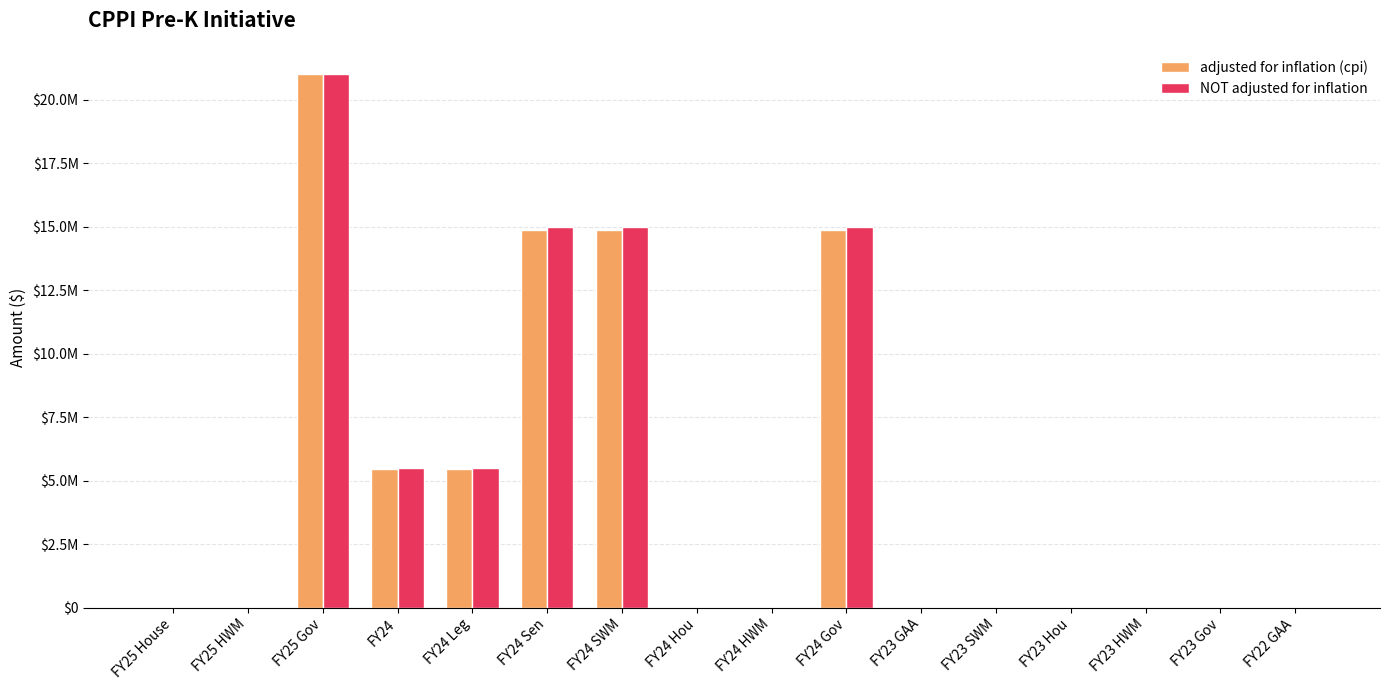

Does the chart contain stacked bars?

No